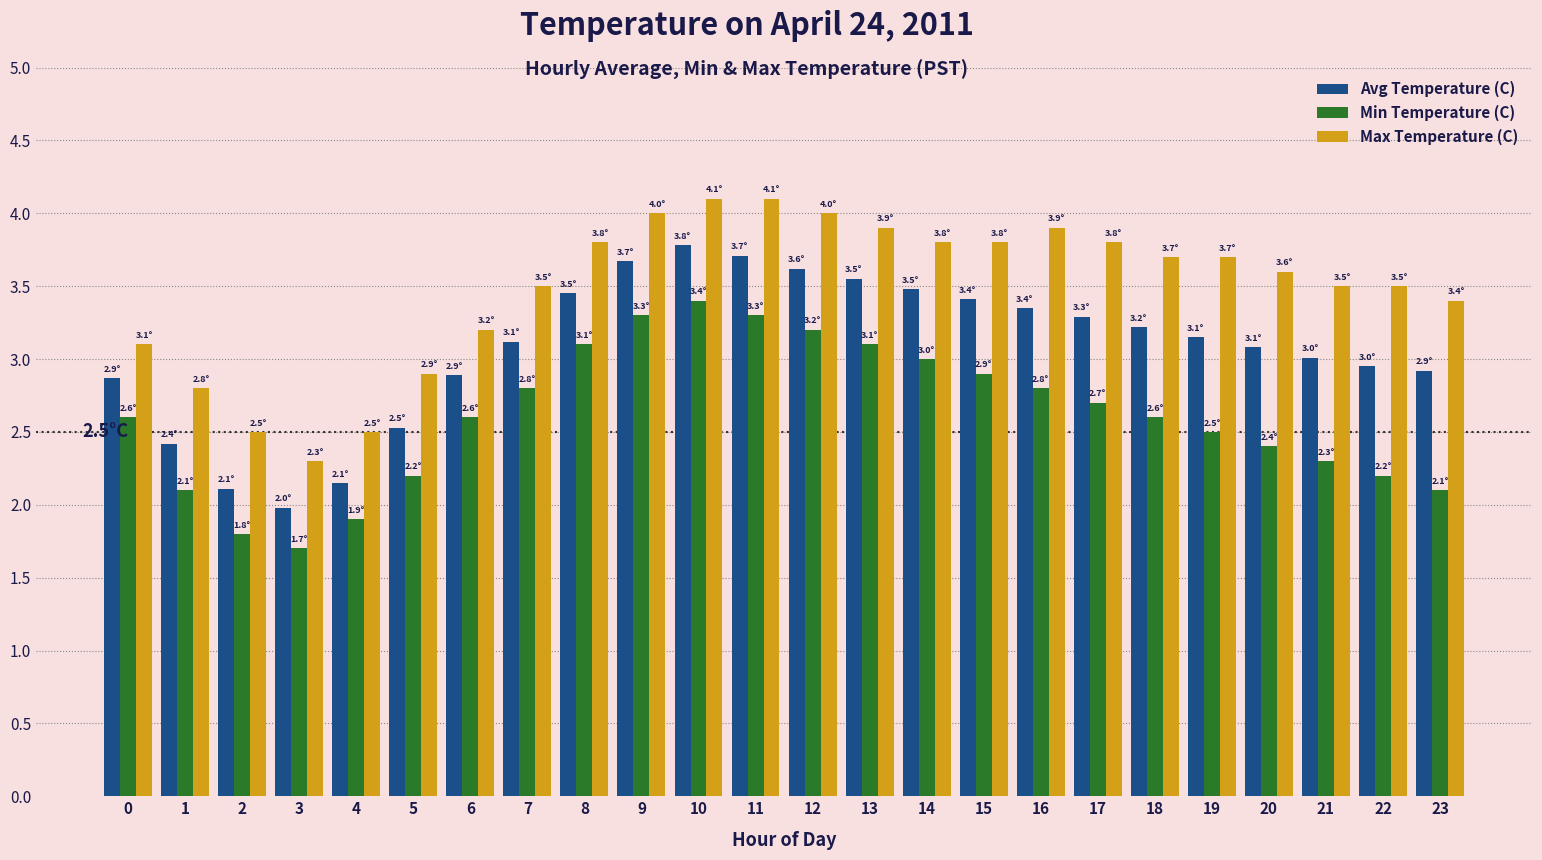

What is the difference between the Max Temperature (C) values at 2 and 9?

1.5